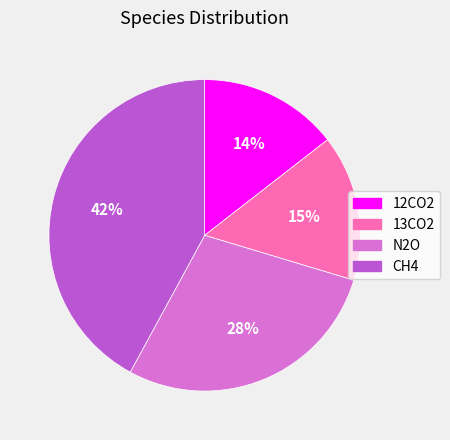

True or false: 13CO2 accounts for 21% of the total.

False